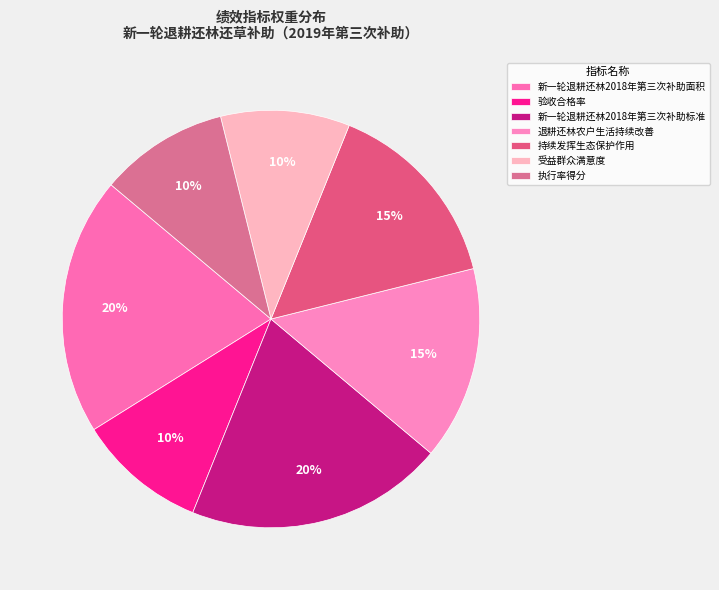

To the nearest percent, what is the difference between the 退耕还林农户生活持续改善 and 验收合格率 slice percentages?

5%